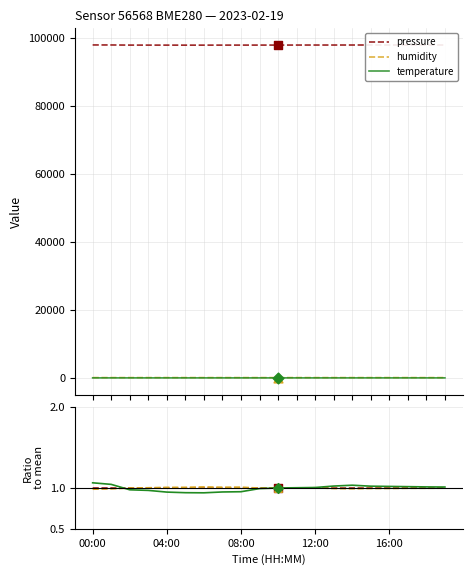

True or false: humidity and pressure intersect in this chart.

False